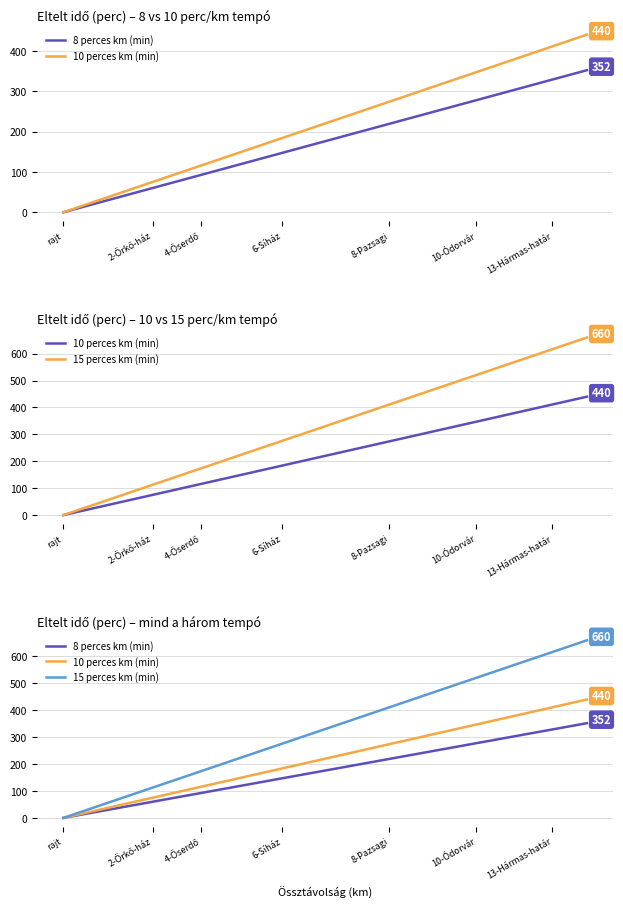

How many data points does each series have?

14